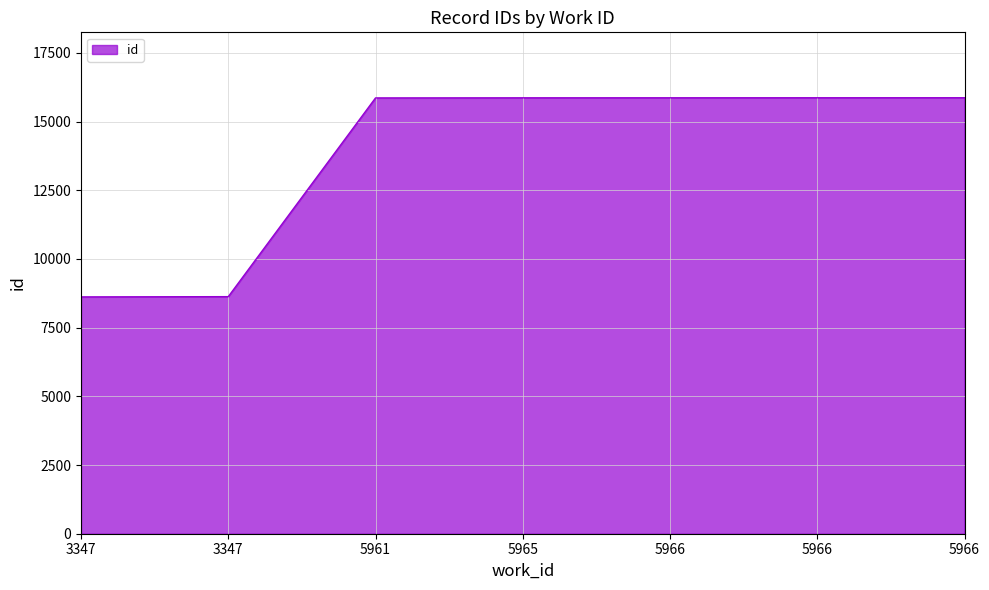

At which category does the chart reach its minimum across all series?

3347